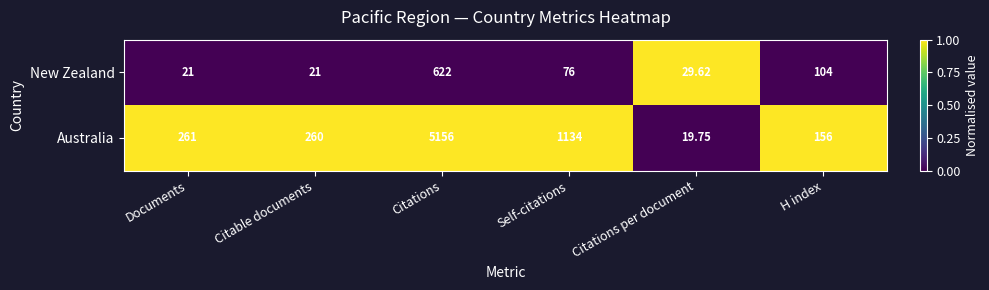

Which series has the largest range (max minus min)?

Australia